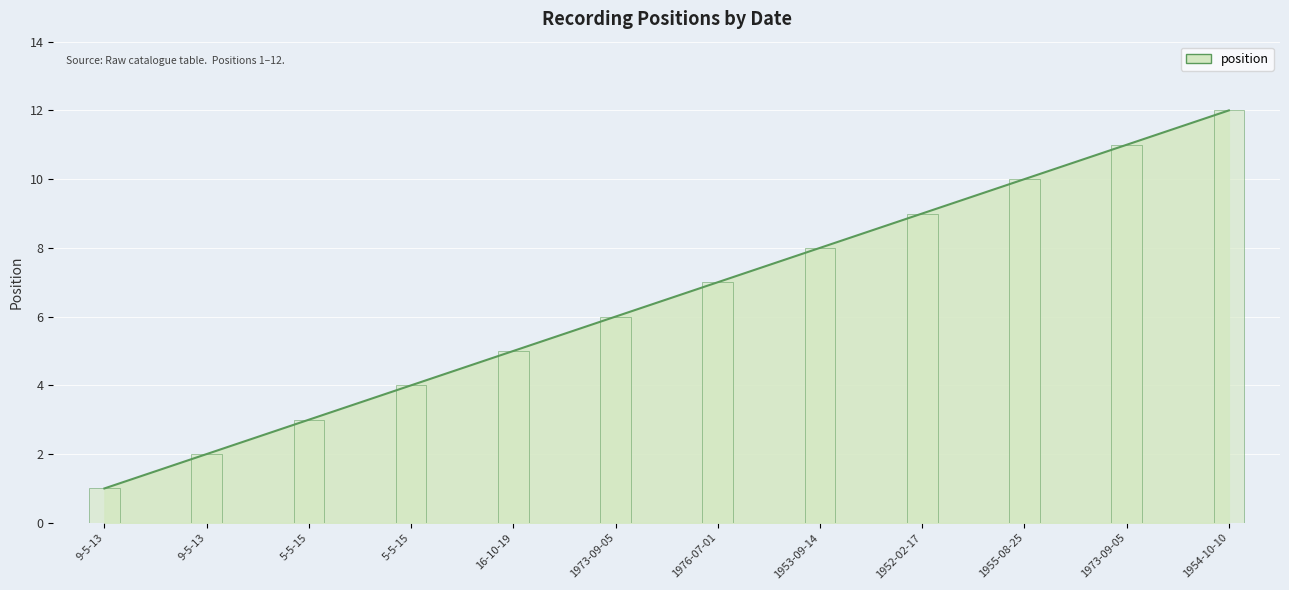

List the labels in order of value, smallest first.

9-5-13, 9-5-13, 5-5-15, 5-5-15, 16-10-19, 1973-09-05, 1976-07-01, 1953-09-14, 1952-02-17, 1955-08-25, 1973-09-05, 1954-10-10